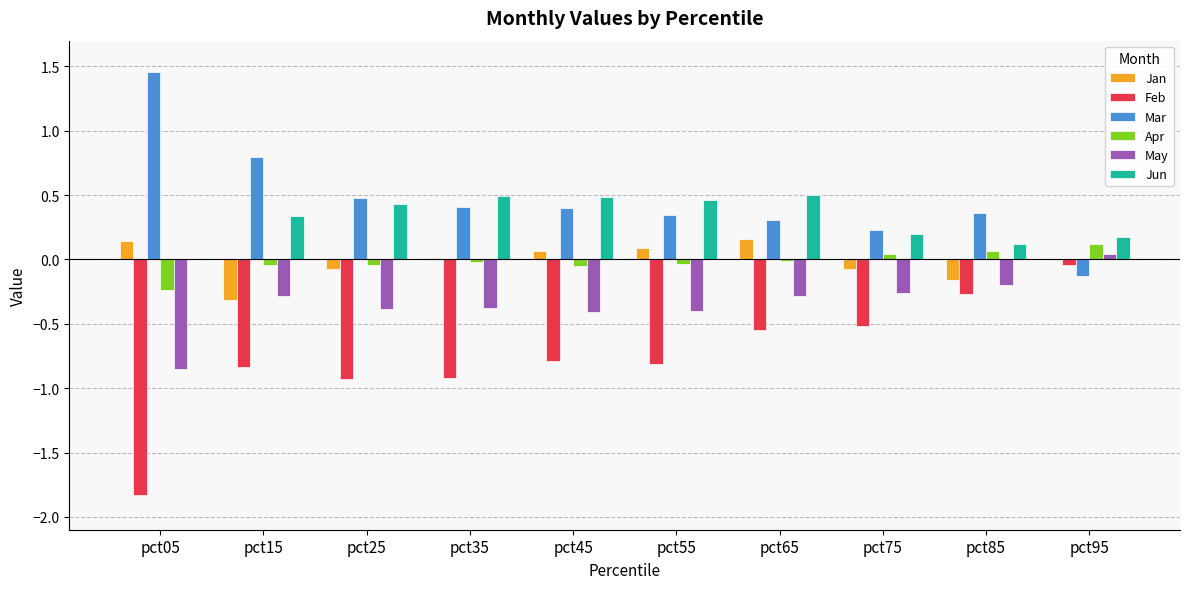

The Jun series shows 0.3 at pct45. True or false?

False